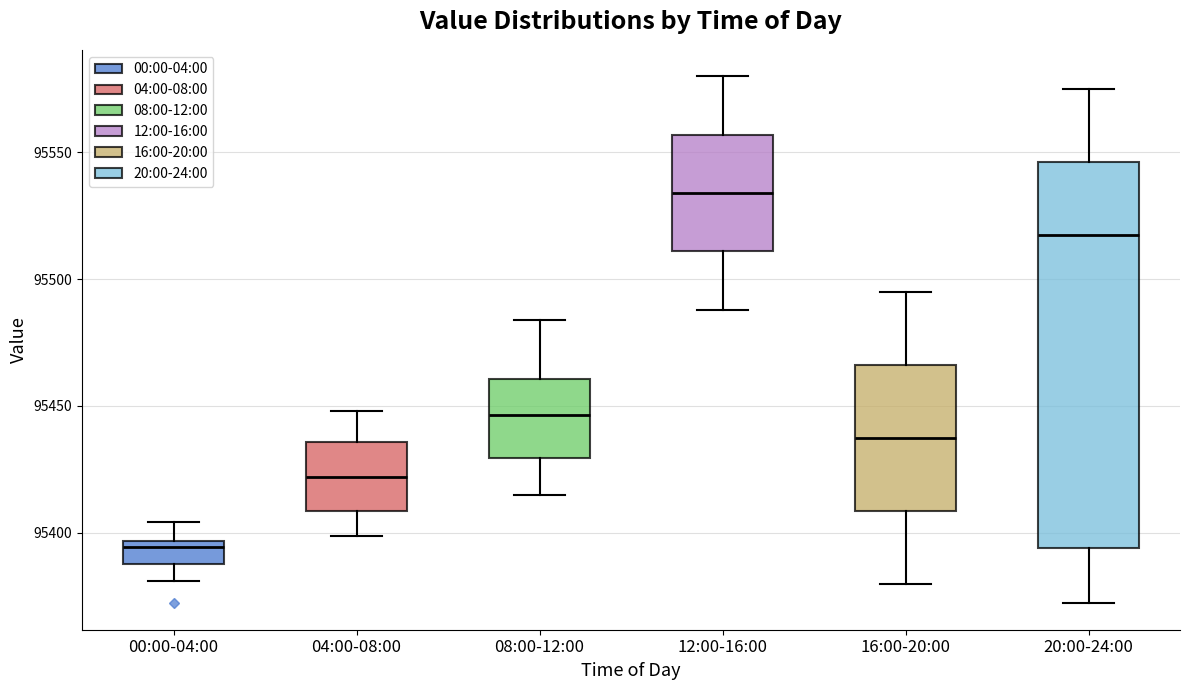

Comparing the boxes themselves (not the whiskers), which one is the tallest?

20:00-24:00